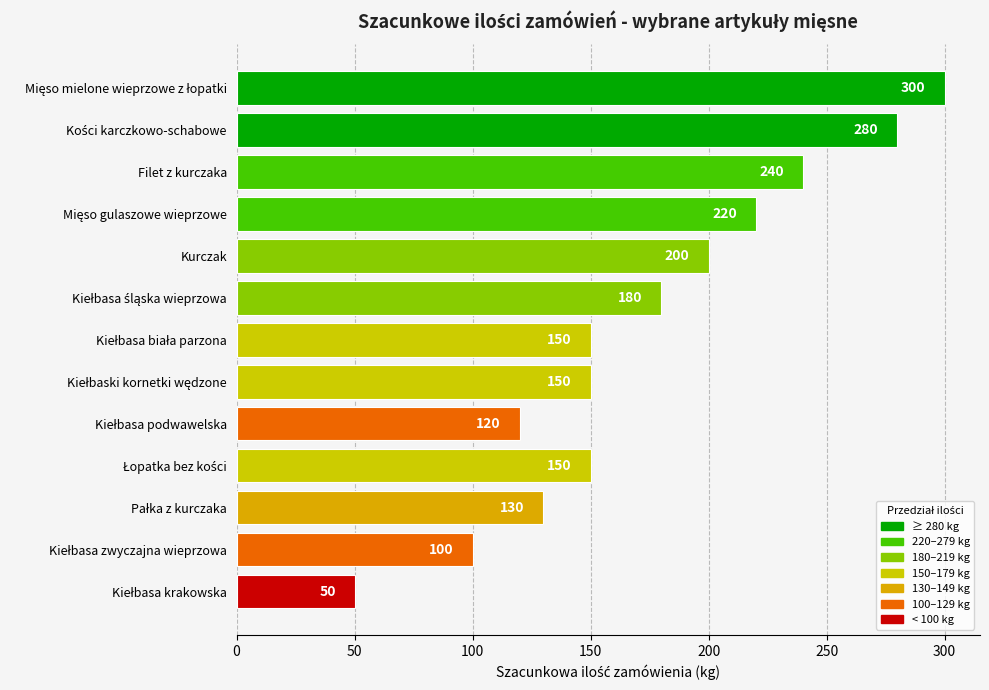

What is the approximate value at Kurczak, to the nearest 50?

200